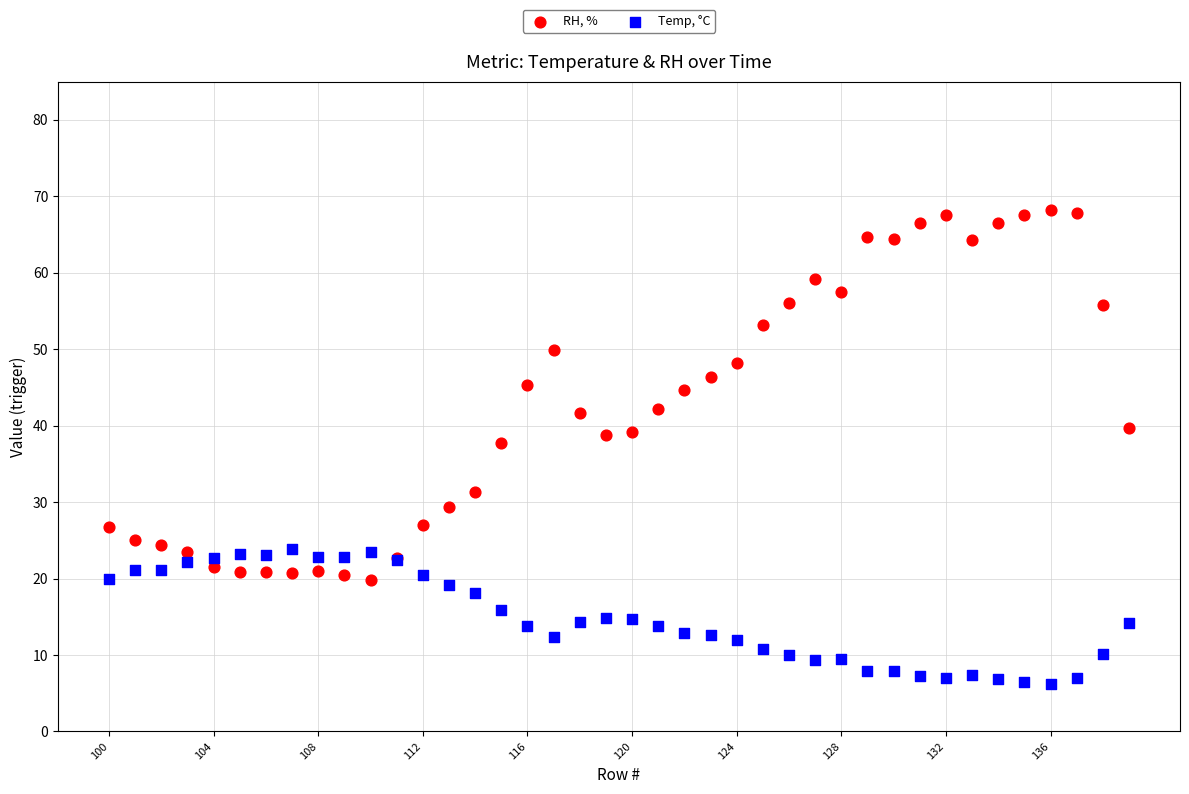

What is the X range (max minus min) for the scatter plot?

39.0